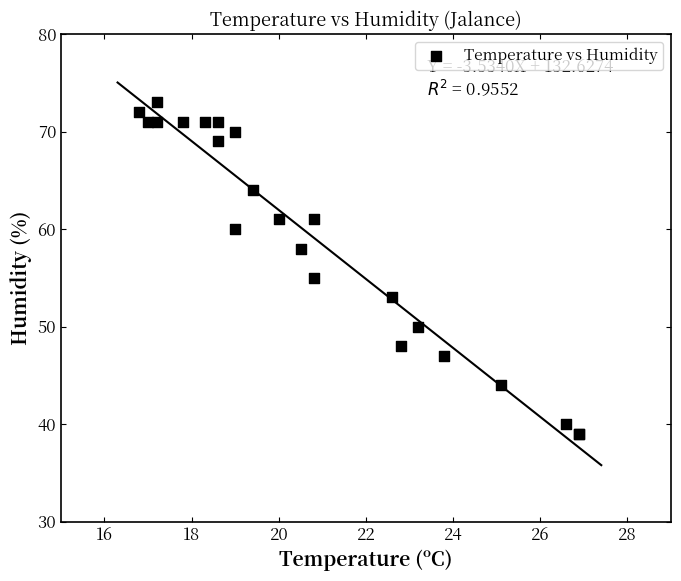

What Y value in the scatter plot is closest to 56?

55